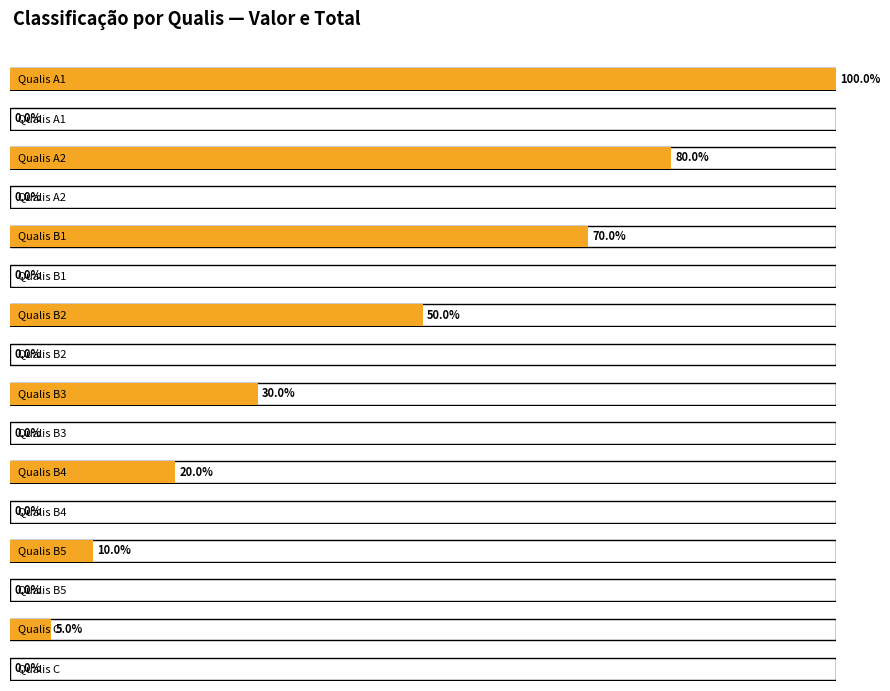

Count the number of categories in the chart.

8